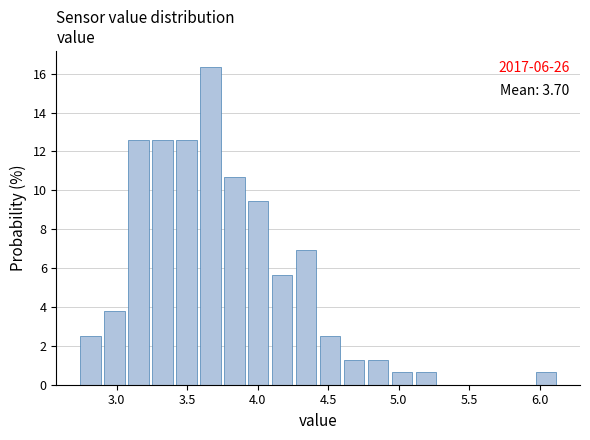

Around what value on the x-axis is the tallest bar? Give the approximate position of its centre, as read against the axis.

3.65